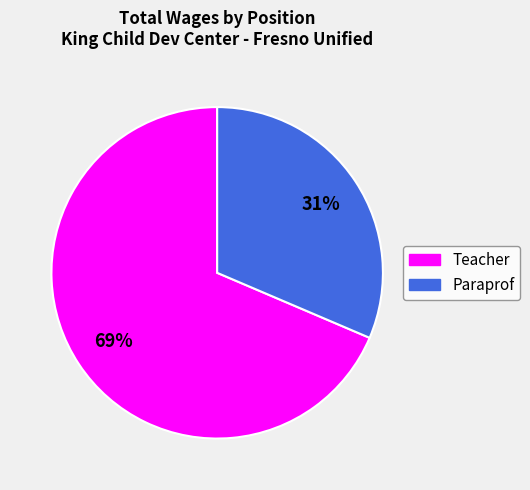

Rank the categories by value from highest to lowest.

Teacher, Paraprof